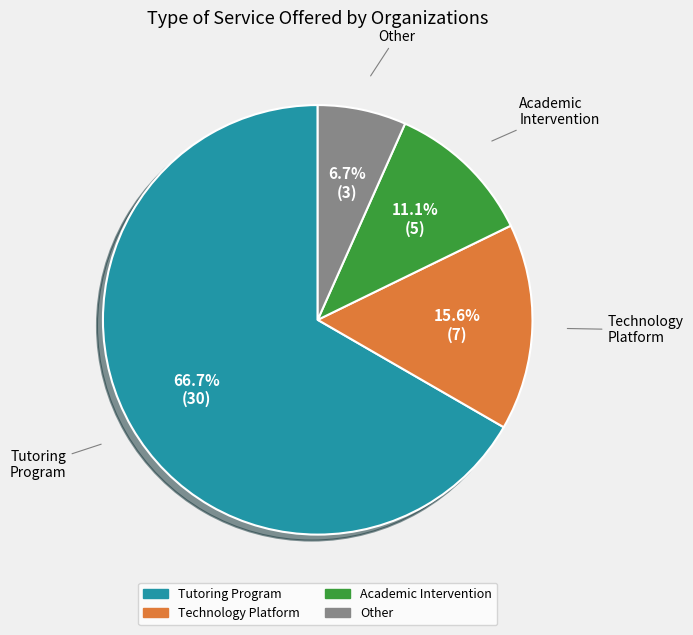

Rank the categories by value from lowest to highest.

Other, Academic Intervention, Technology Platform, Tutoring Program